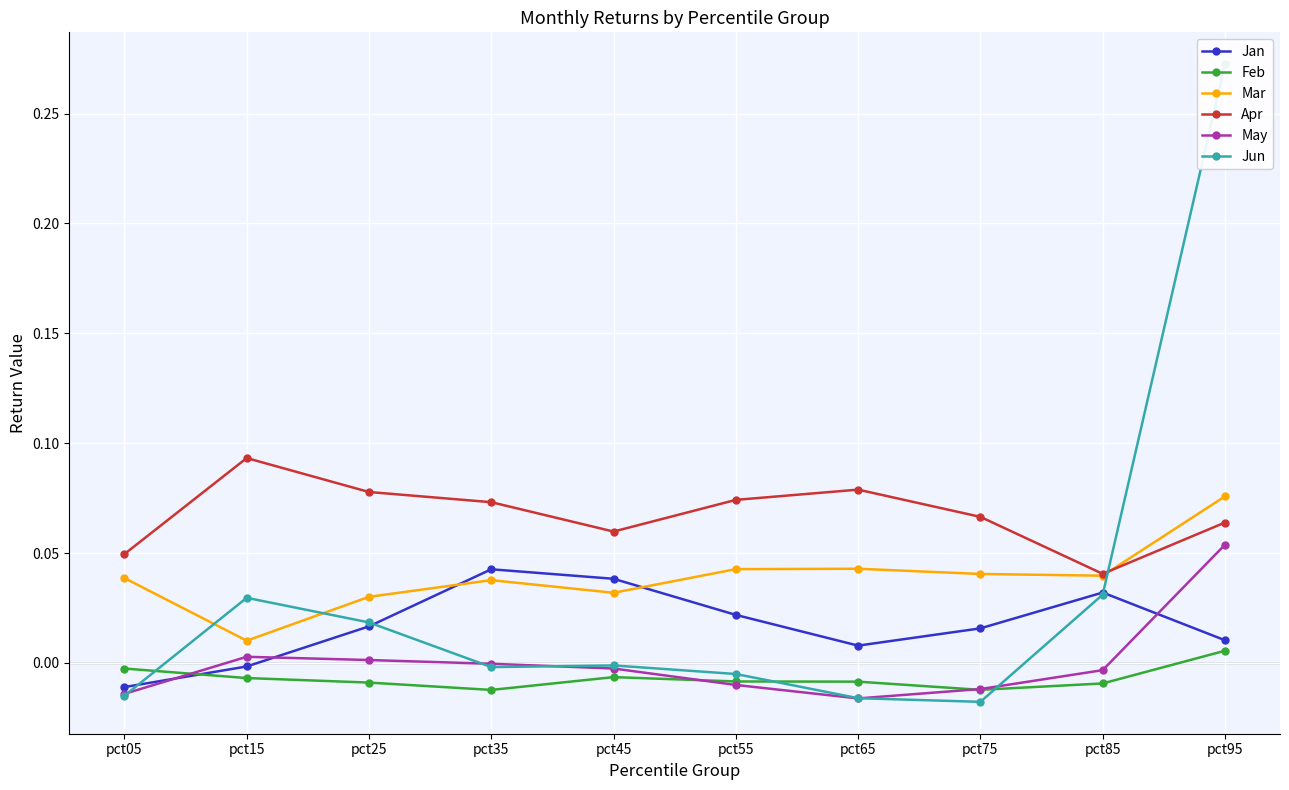

Which has a higher value, pct75 or pct95?

pct75